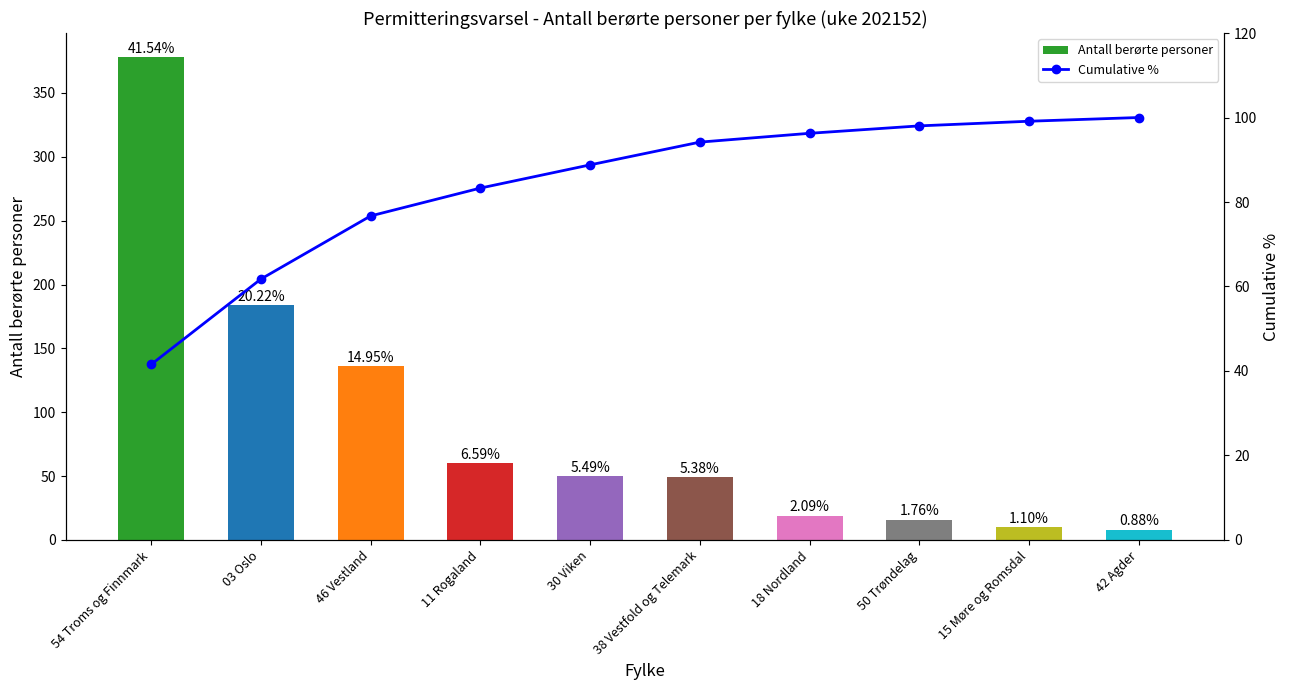

What is the sum of all Cumulative % values?

839.7